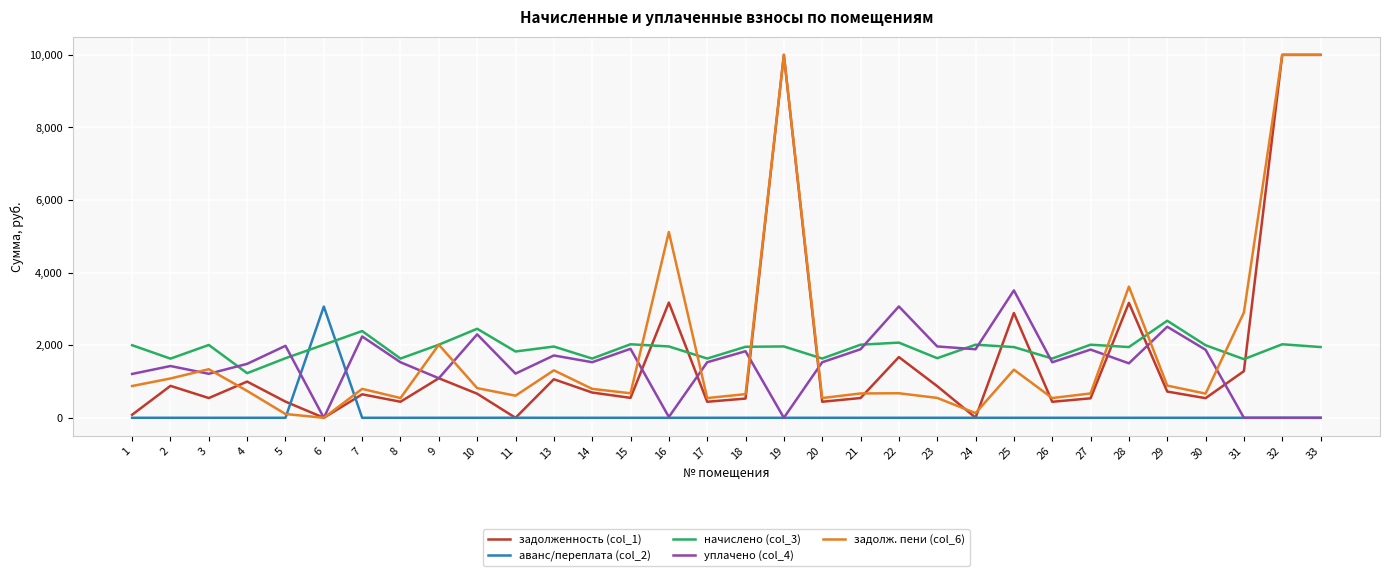

True or false: аванс/переплата (col_2) and задолж. пени (col_6) intersect in this chart.

True